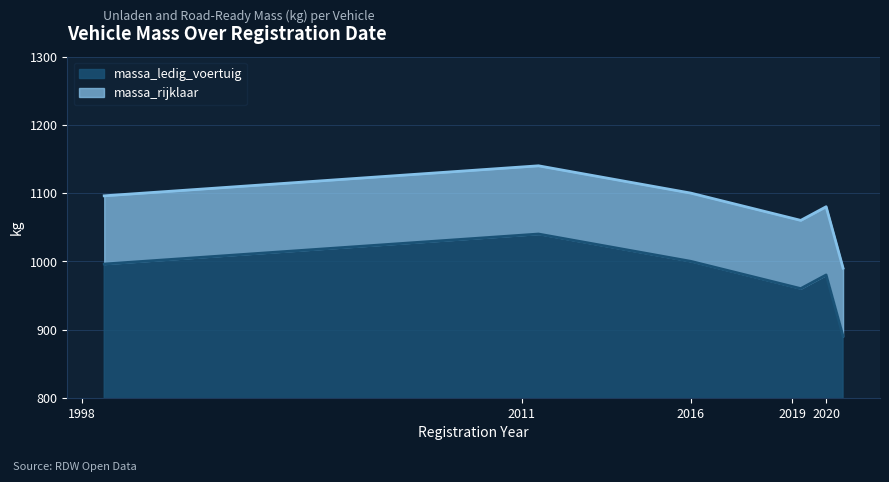

What is the total value across all series at 2016?

1100